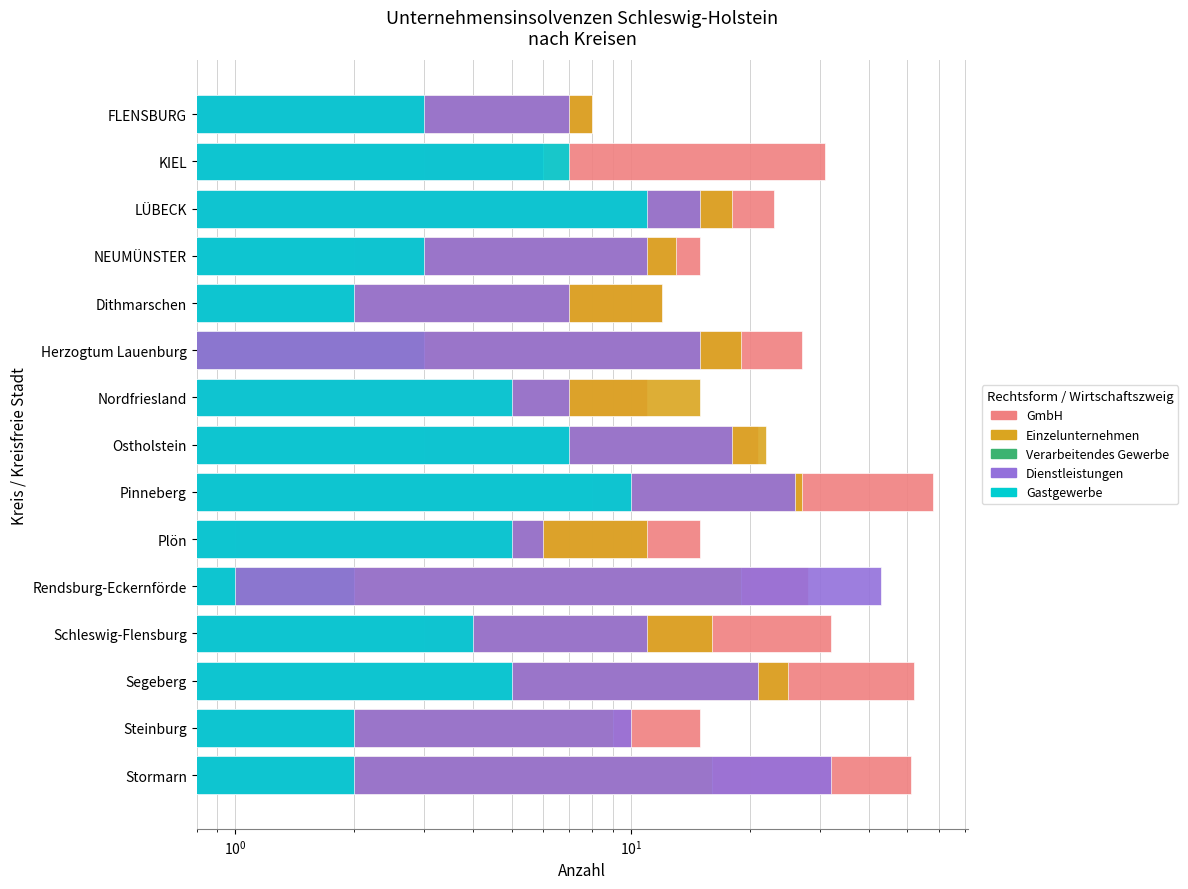

How many values in the Verarbeitendes Gewerbe series are below 2?

4